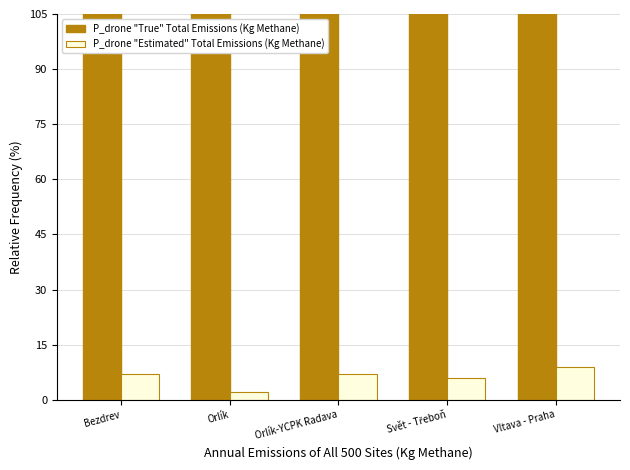

Rank the categories by P_drone "Estimated" Total Emissions (Kg Methane) value from highest to lowest.

Vltava - Praha, Bezdrev, Orlík-YCPK Radava, Svět - Třeboň, Orlík